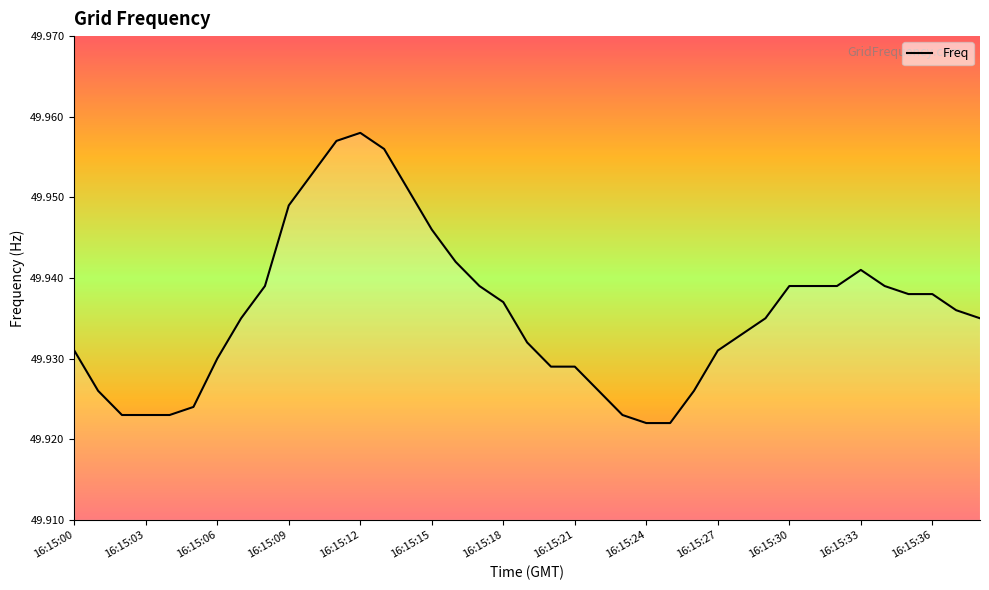

What is the sum of all values?

1947.5